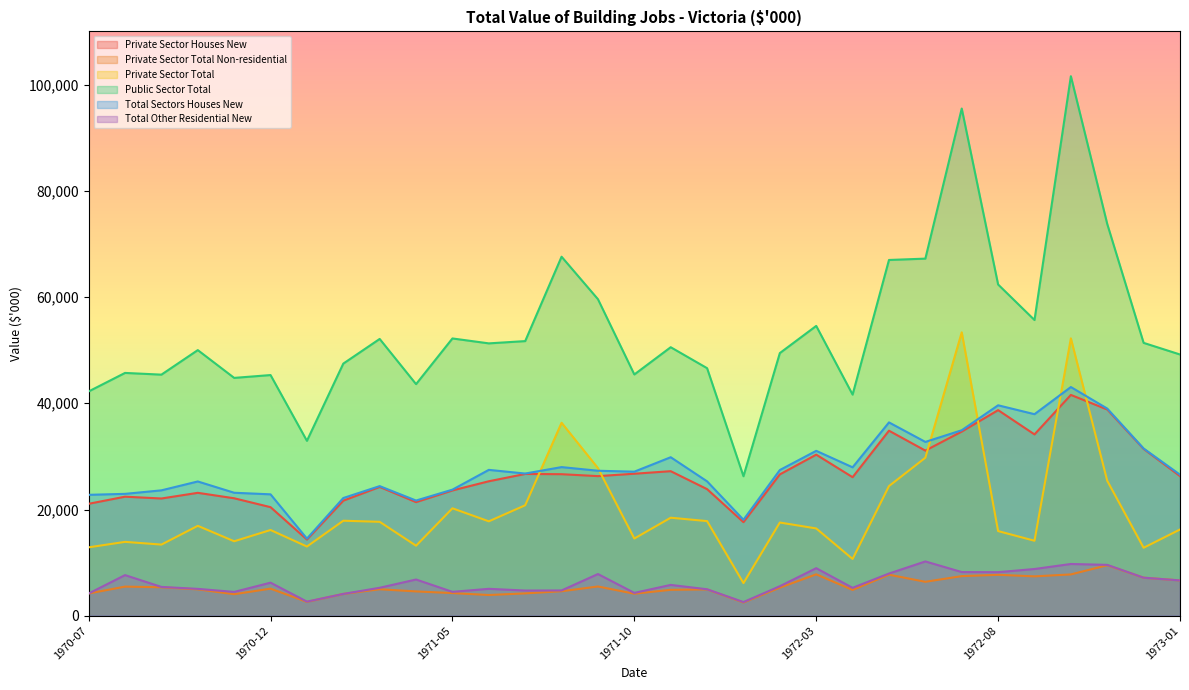

Where is the first local maximum for Private Sector Total Non-residential?

1970-08